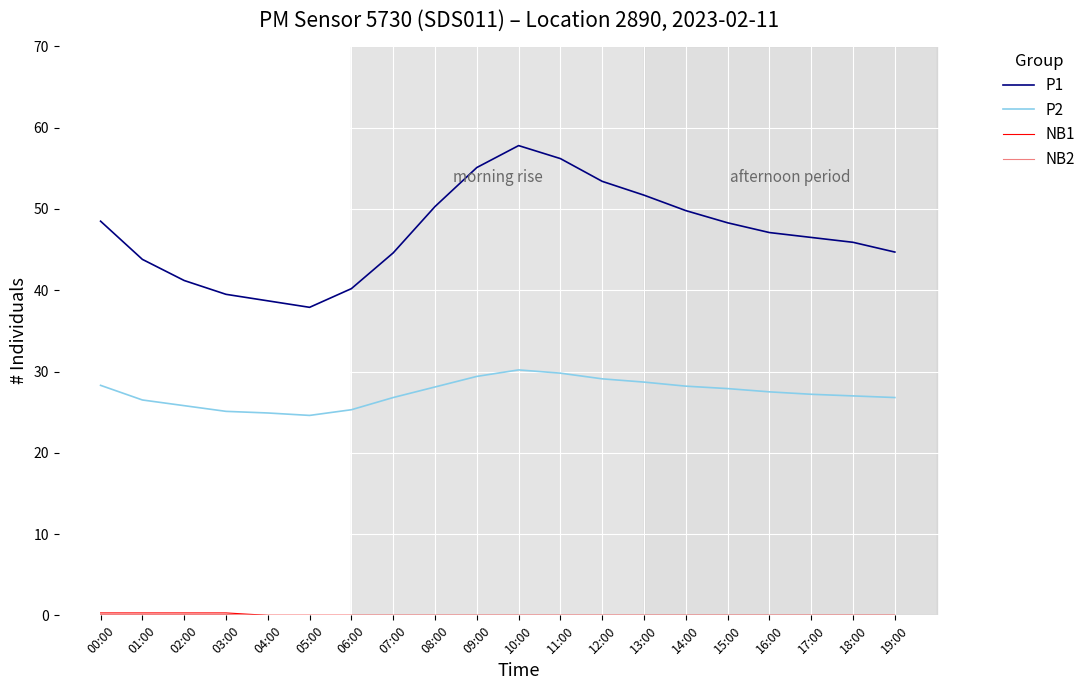

In P1, how many points are lower than both neighbors (excluding endpoints)?

1